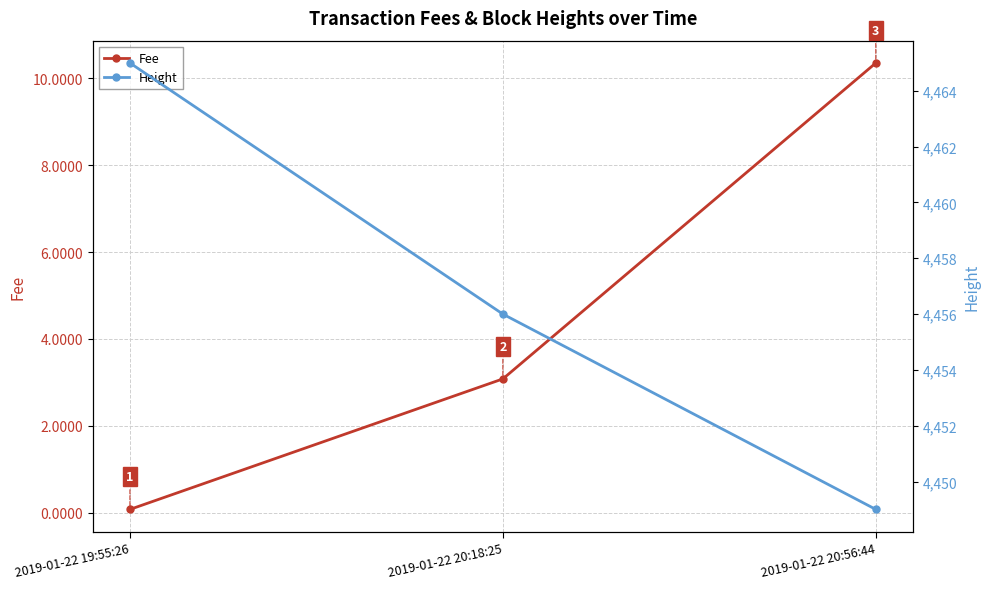

At which label does Height reach its minimum?

2019-01-22 20:56:44